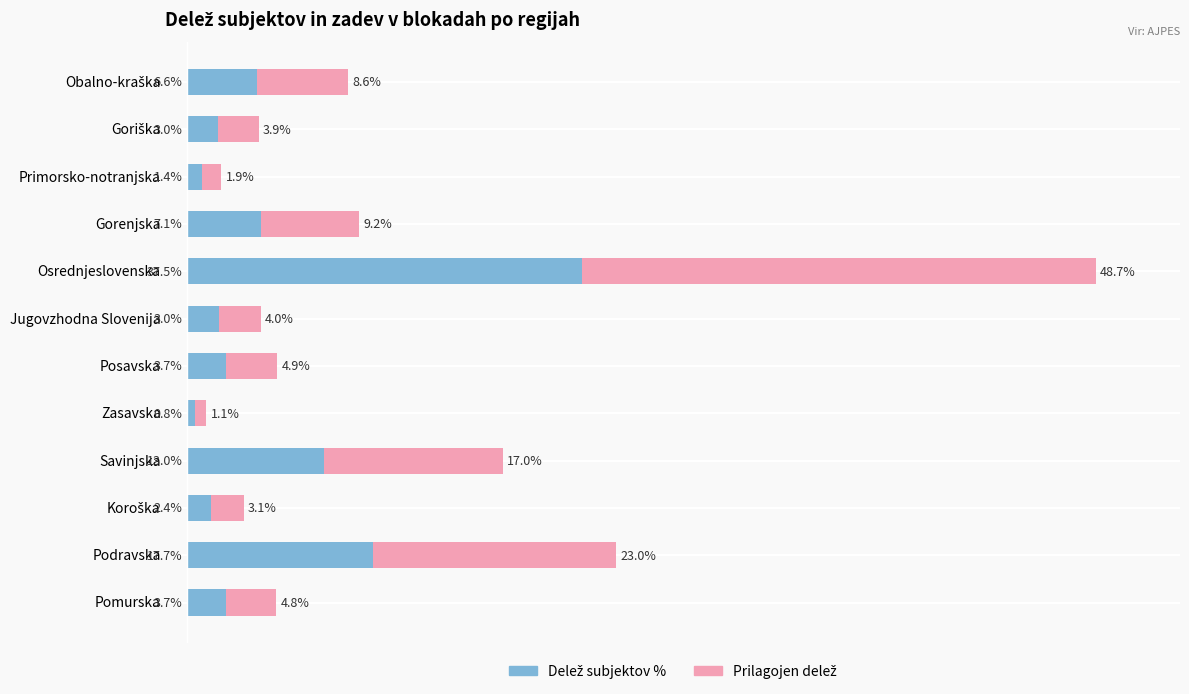

At which category is the sum across all series the highest?

Osrednjeslovenska